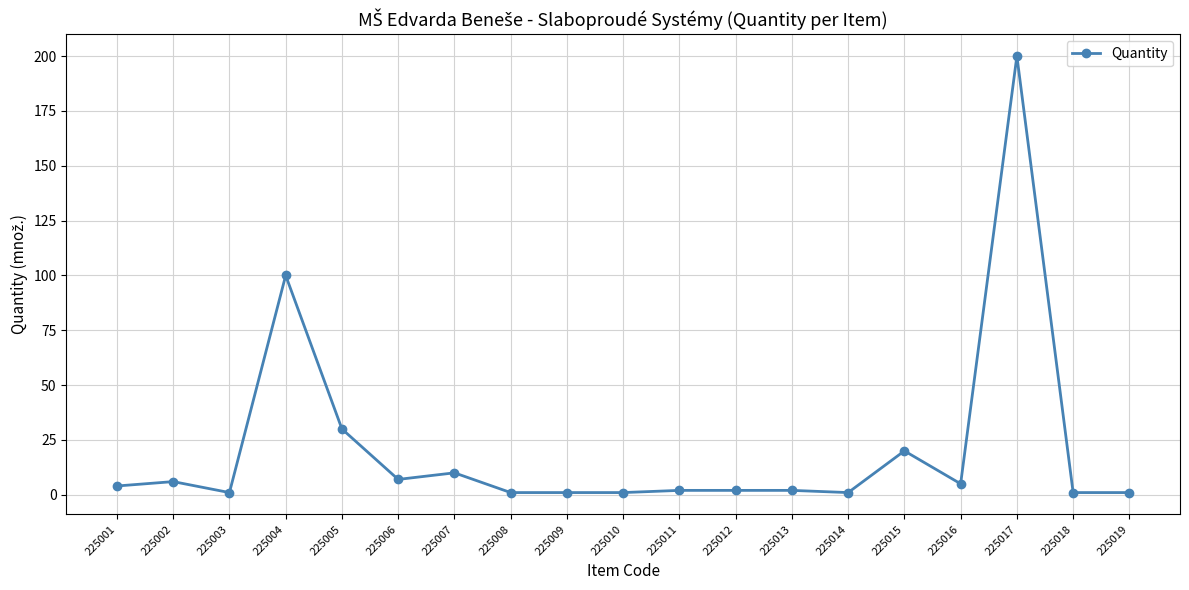

Is it true that the value at 225015 is 11?

False